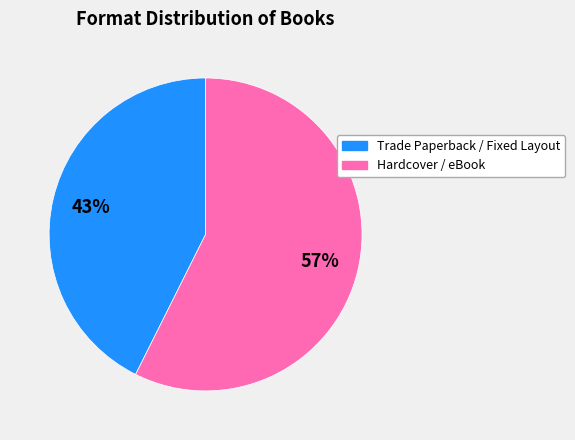

Does any single category account for the majority?

Yes